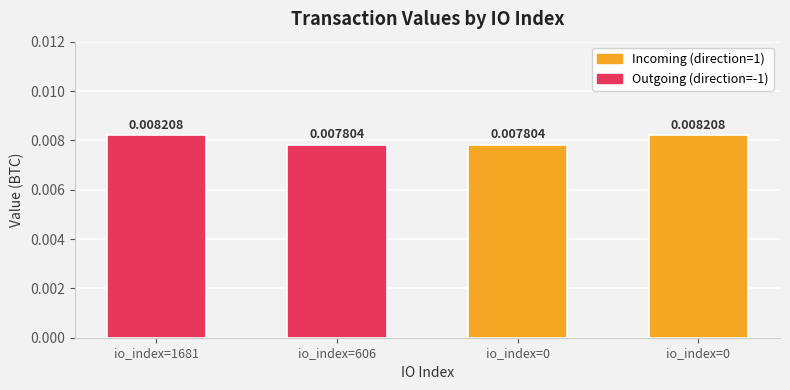

List the labels in order of value, smallest first.

606, 0, 1681, 0